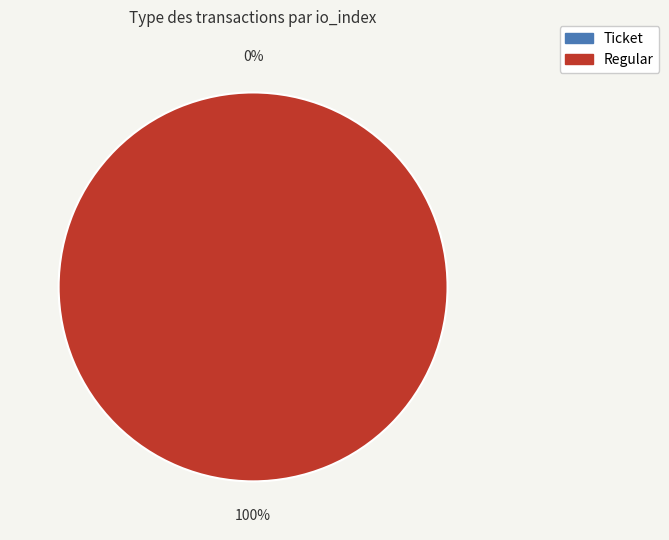

Does Ticket (io_index=0) represent more than half of the total?

No